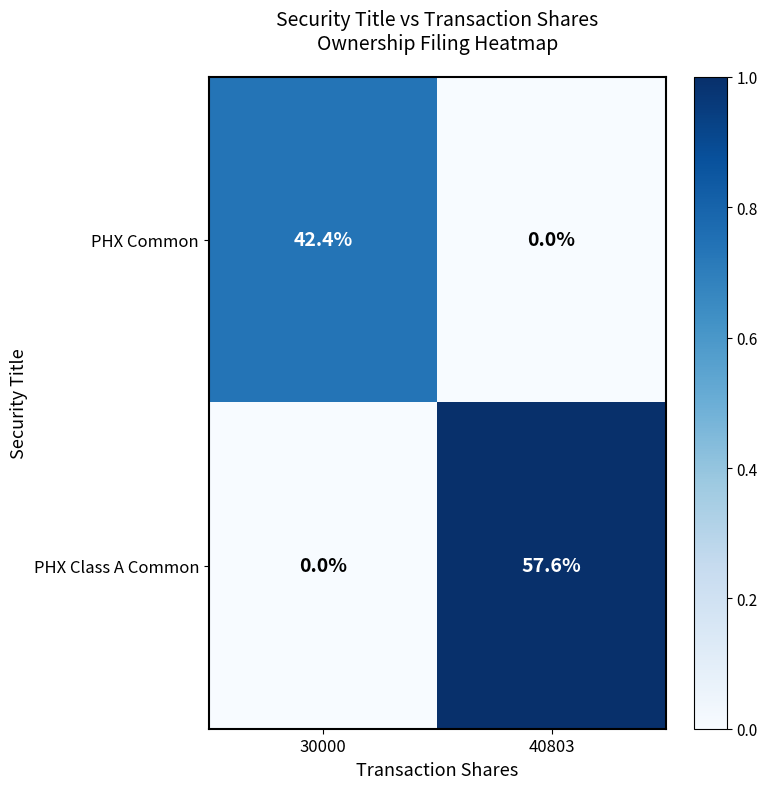

Is it true that PHX Common equals 42.4 at 30000?

True